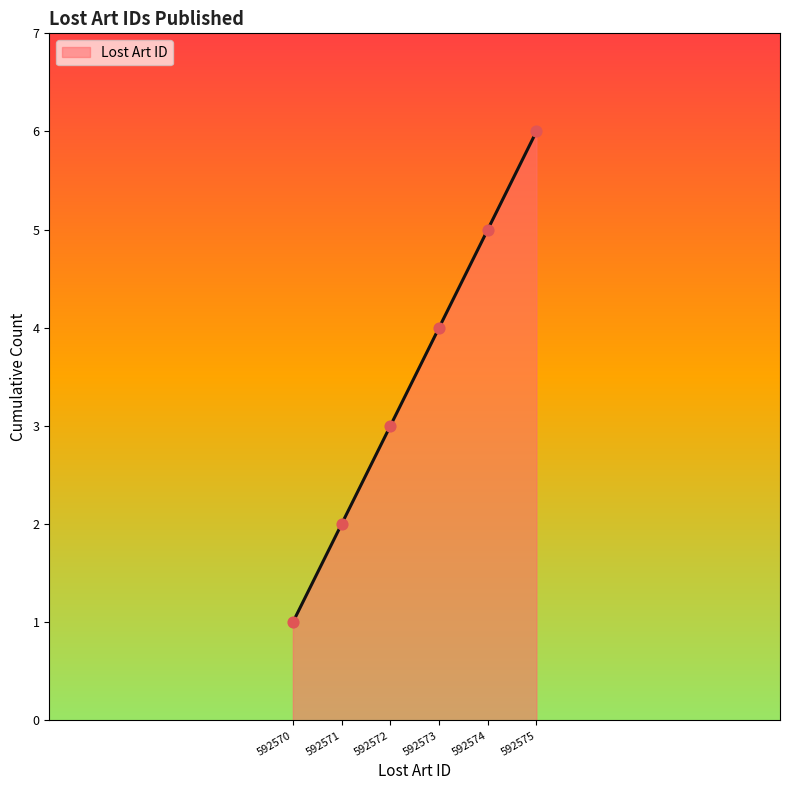

What is the ratio of the value at 592572 to the value at 592574?

0.6